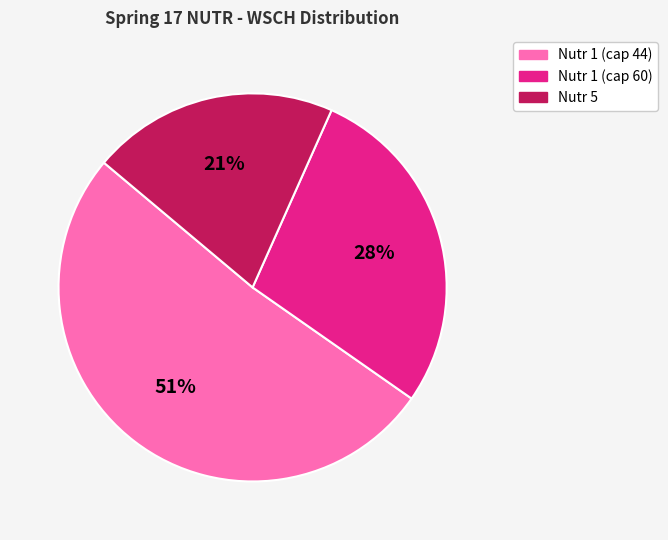

Approximately how many times larger is the value at Nutr 5 compared to Nutr 1 (cap 44)?

0.4